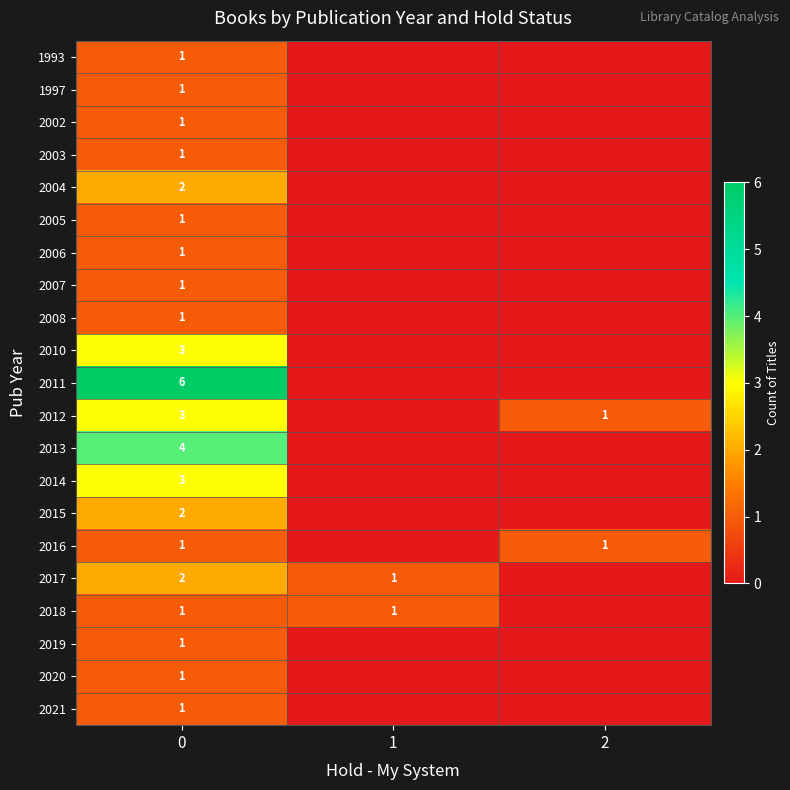

Is it true that 2013 equals 4 at 0?

True